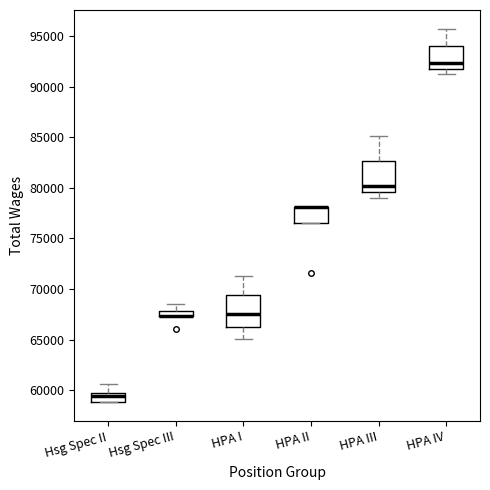

Where is the upper edge of the box for HPA III on the y-axis? The values are not printed on the chart, so give them approximately, as read against the axis.

82500